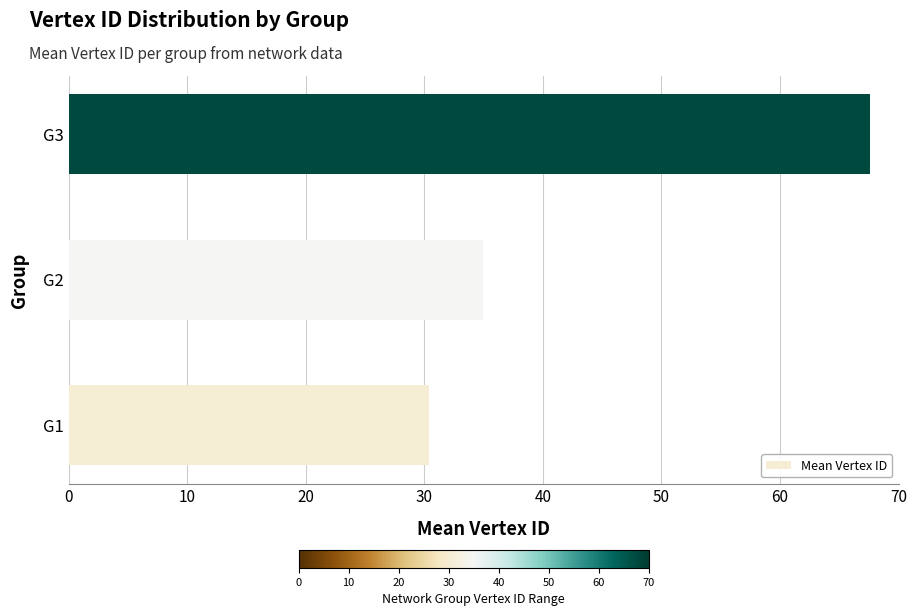

Reading bottom to top, extract all data points from this chart.

30.4	34.9	67.6